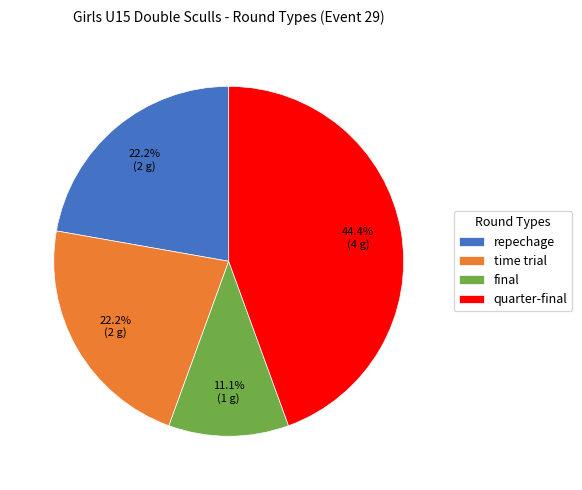

How many slices are in this pie chart?

4